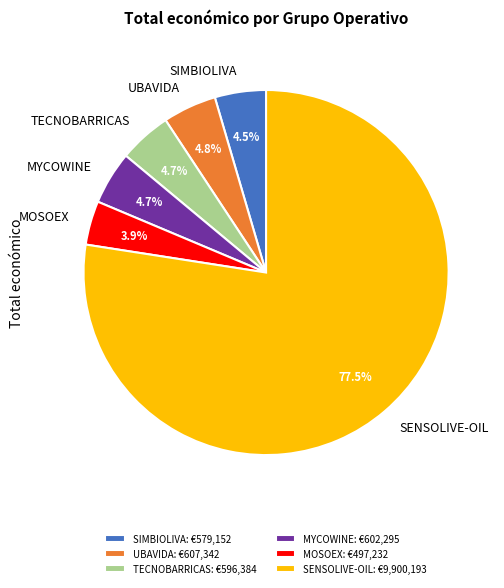

How many slices are in this pie chart?

6